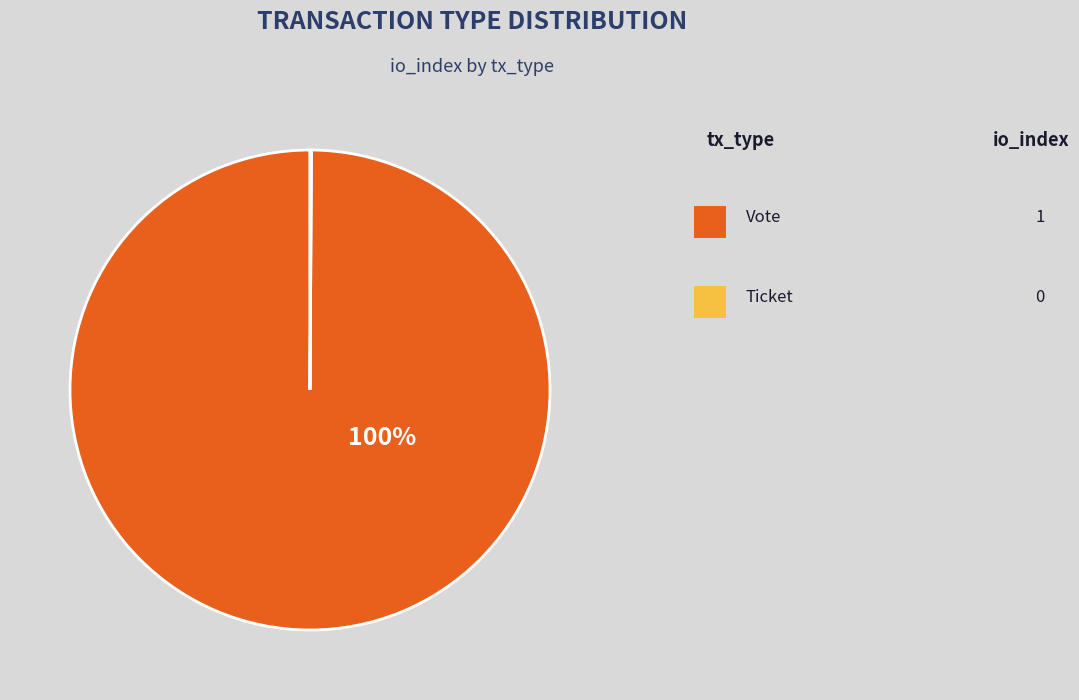

Is there any slice that represents more than half of the pie?

Yes